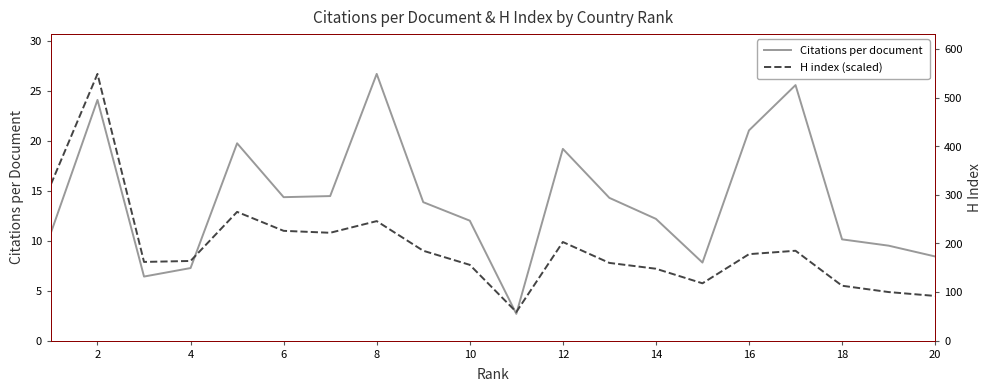

How many interior local valleys does the Citations per document series have?

4